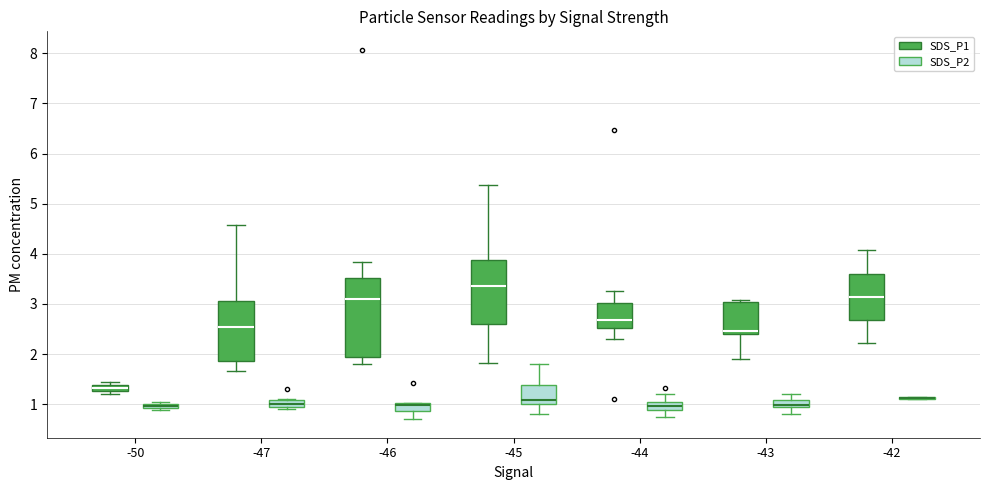

Where is the upper edge of the box for -46 (SDS_P2) on the y-axis? The values are not printed on the chart, so give them approximately, as read against the axis.

1.0